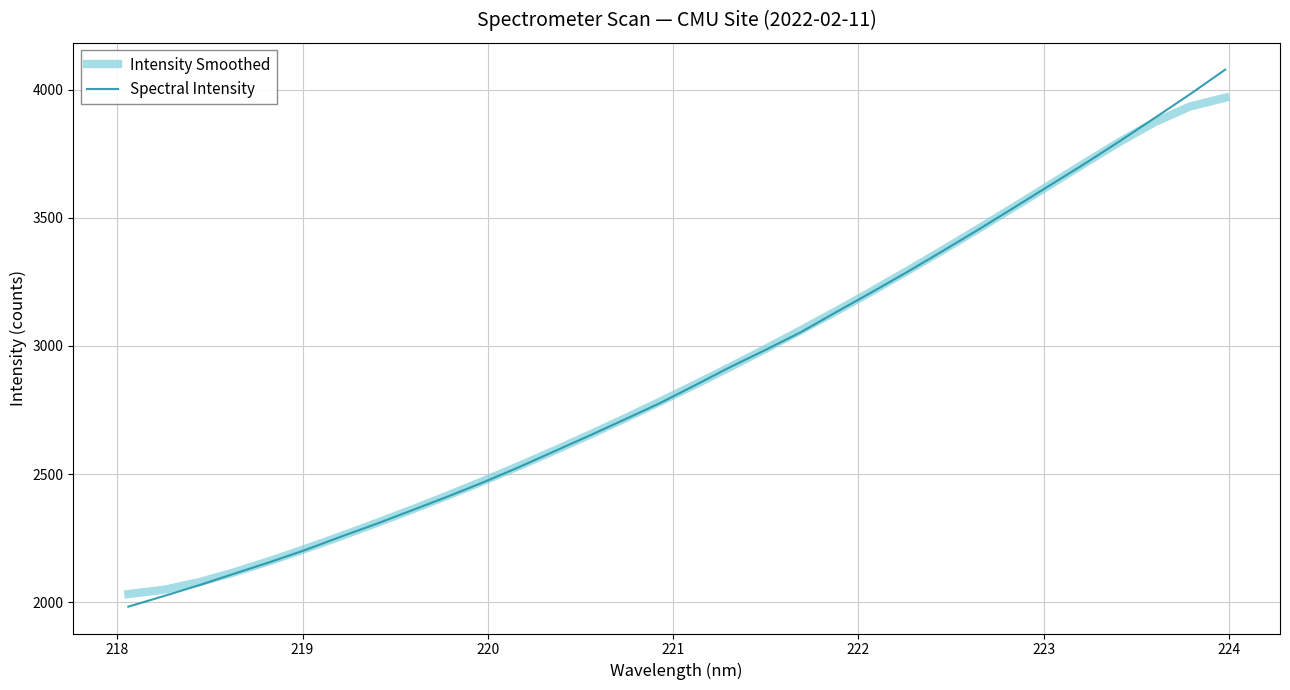

What is the highest value of the Spectral Intensity series?

4078.6